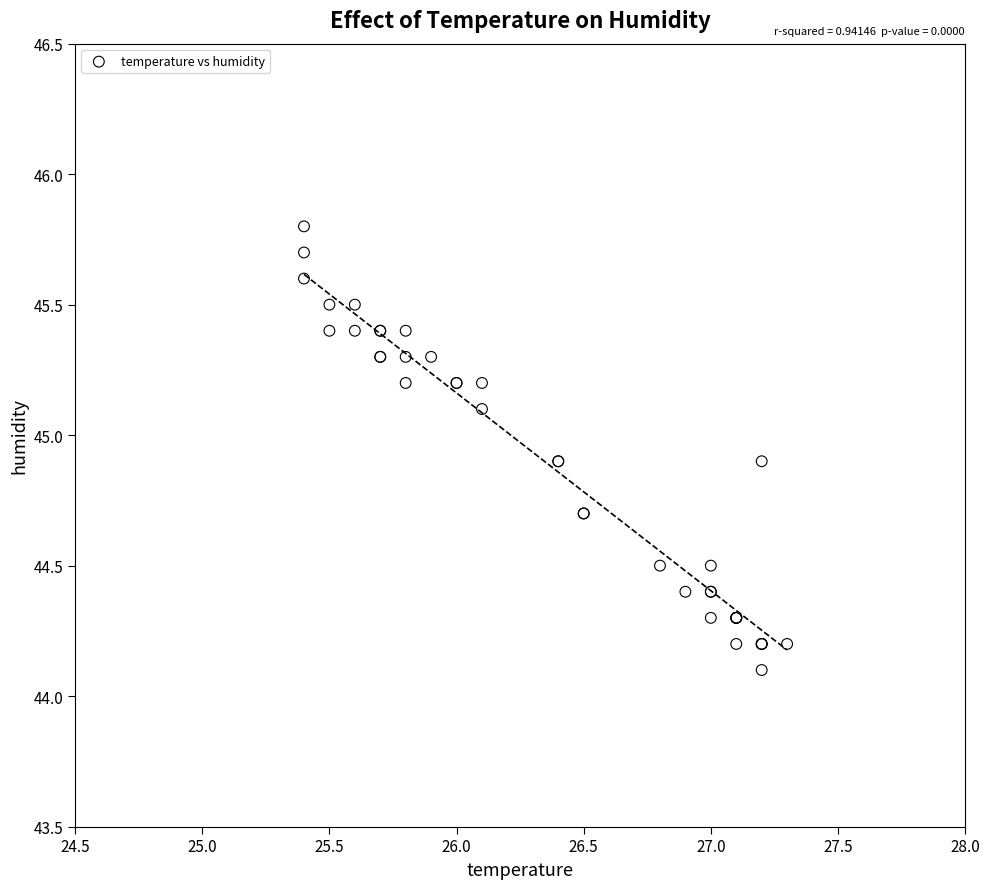

What Y value in the scatter plot is closest to 44?

44.1